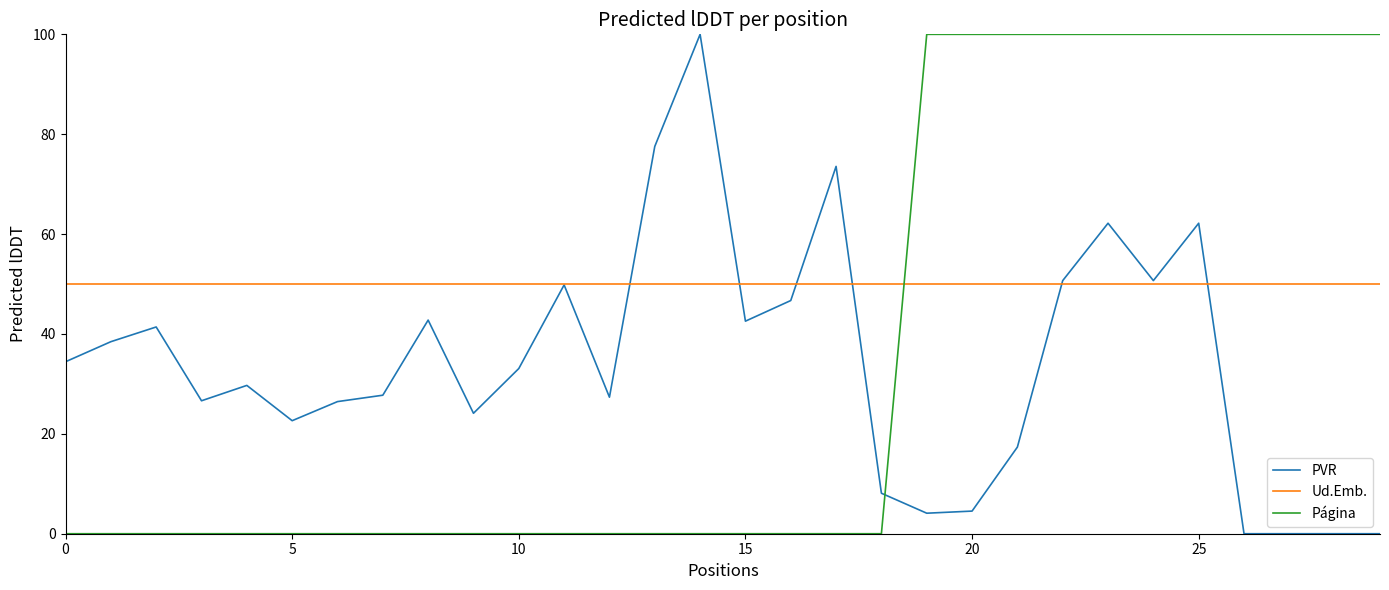

How many lines are shown in the chart?

3